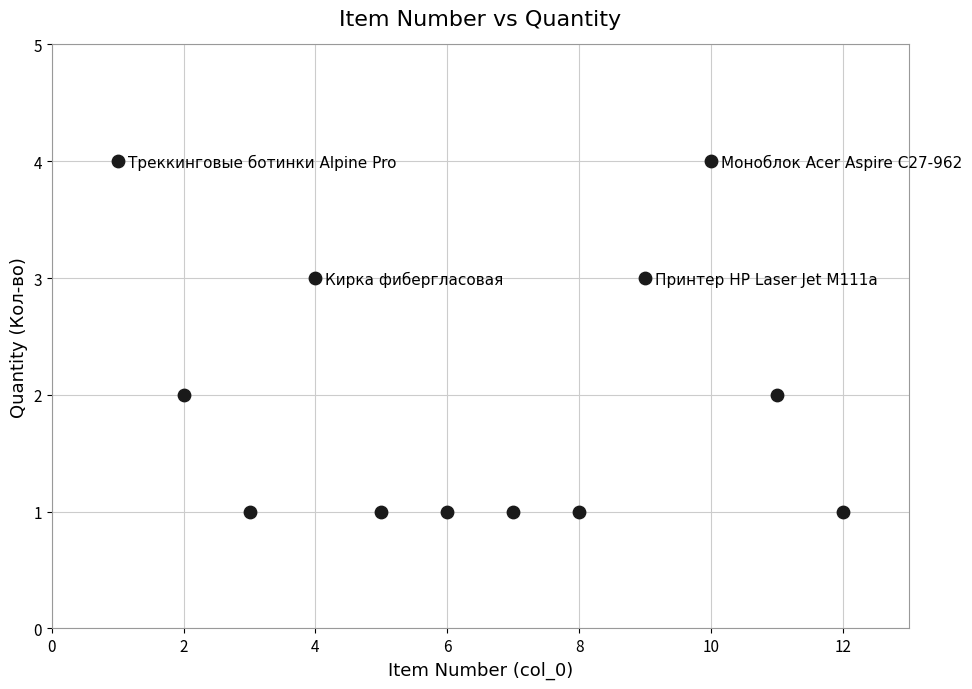

What is the range of X values (max minus min)?

11